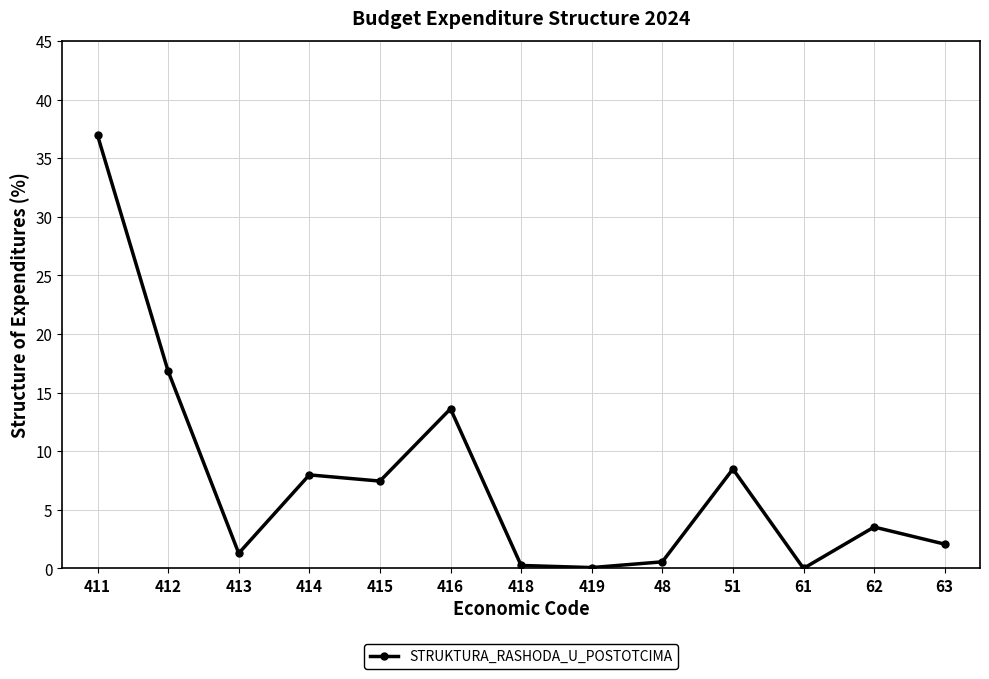

Which category has the highest value across all series?

411